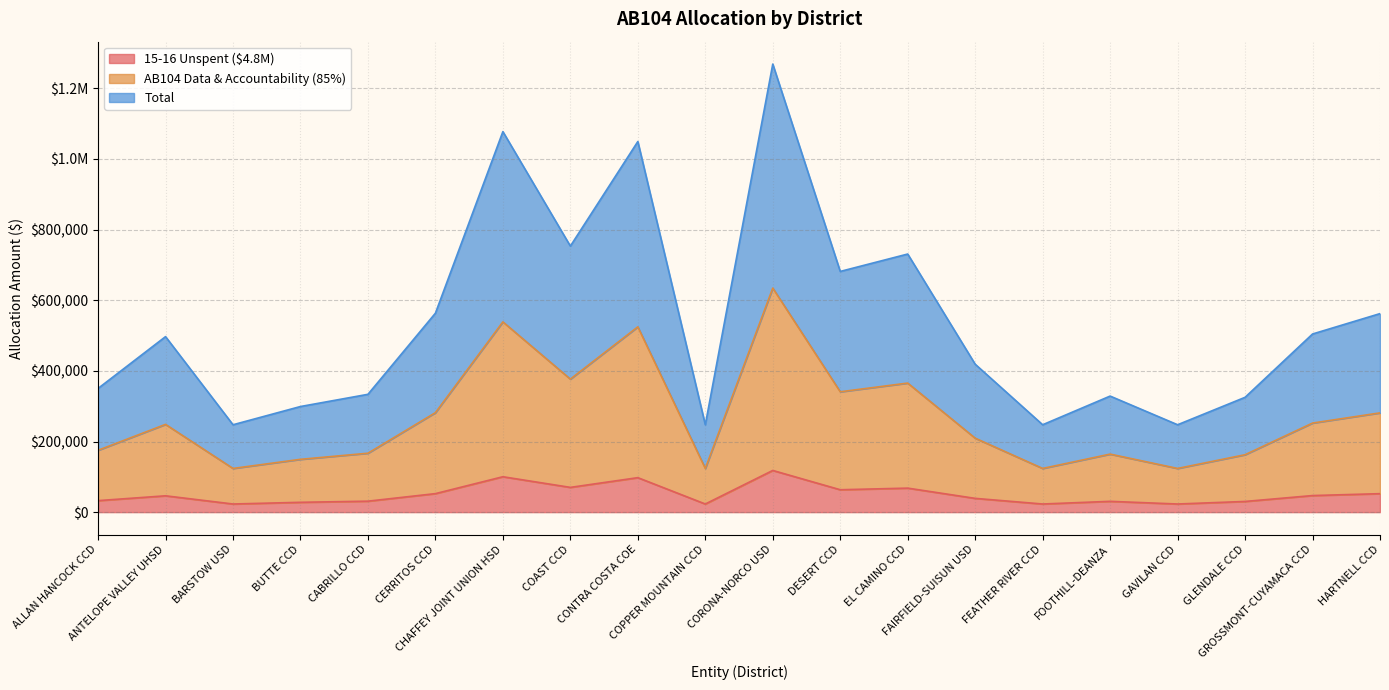

What is the spread (max minus min) of values at EL CAMINO CCD?

662826